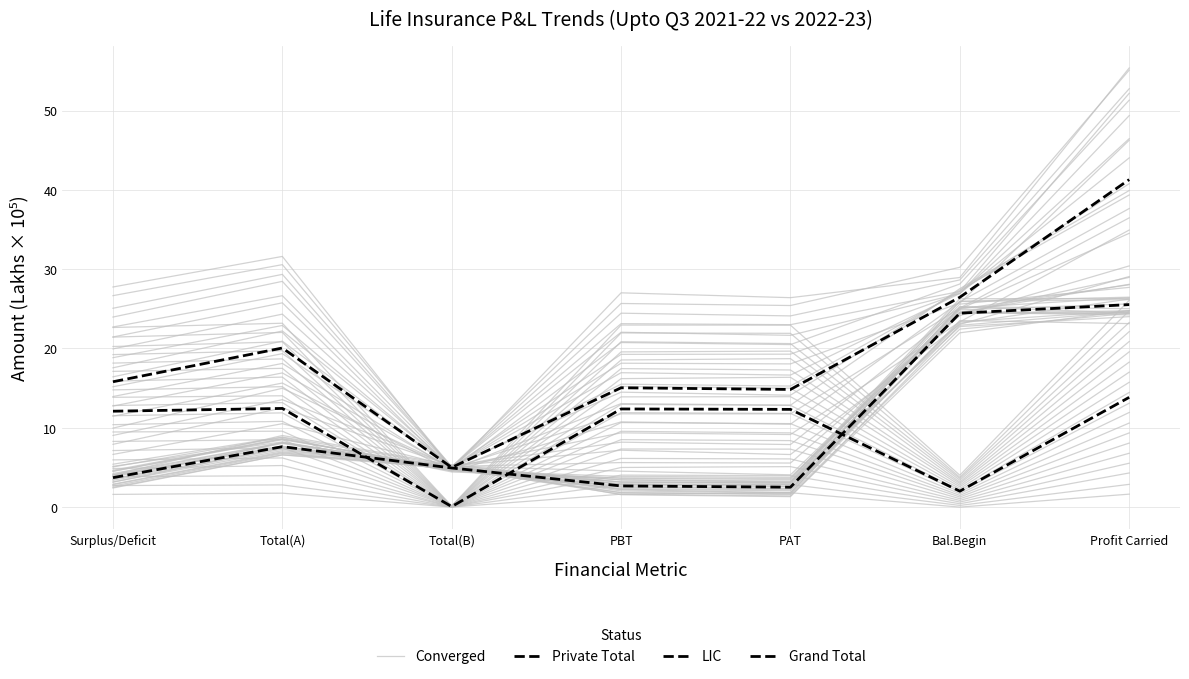

Is the value of Grand Total at PAT greater than the value of Private Total at Total(B)?

Yes